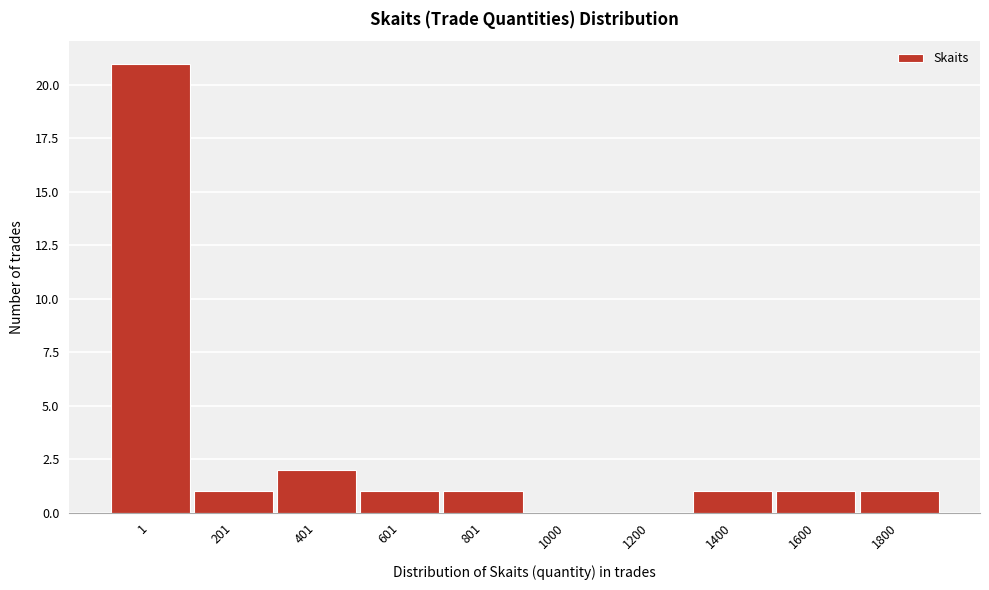

Reading left to right, list all the values displayed in this chart.

1=21	201=1	401=2	601=1	801=1	1000=0	1200=0	1400=1	1600=1	1800=1